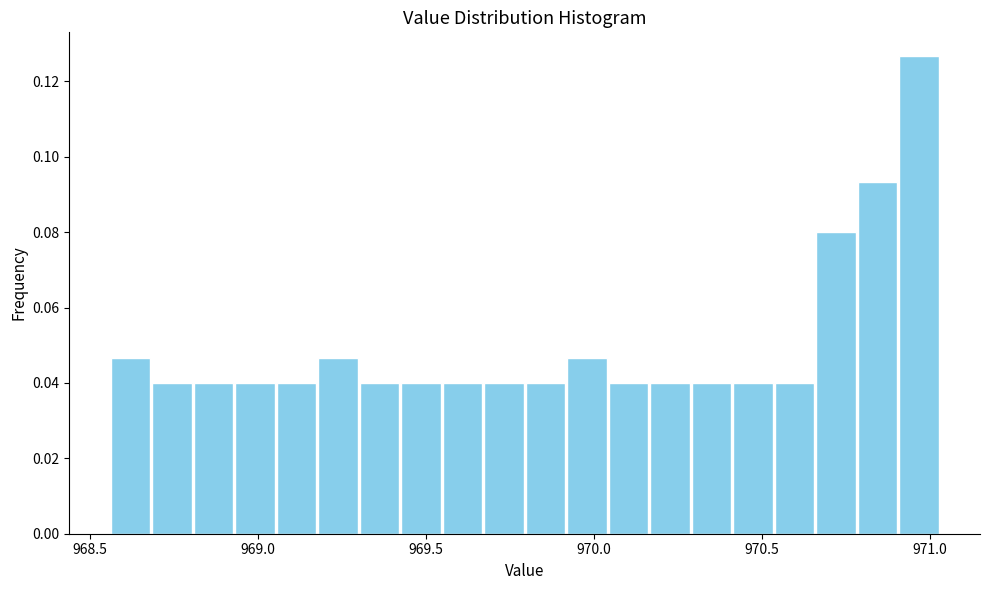

Around what value on the x-axis is the tallest bar? Give the approximate position of its centre, as read against the axis.

970.95